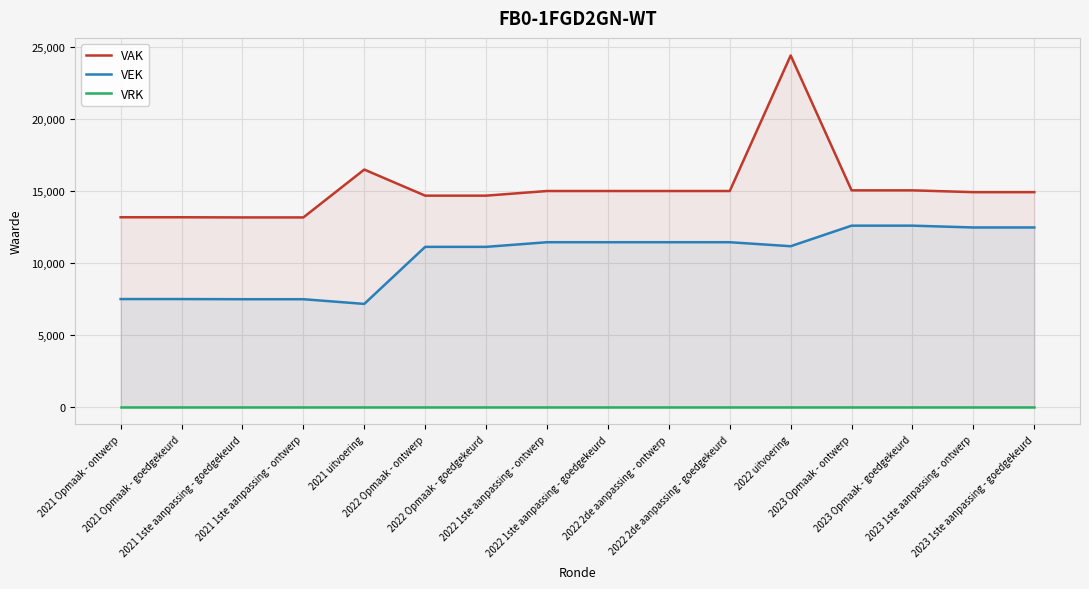

List the series in order of their peak value, highest first.

VAK, VEK, VRK